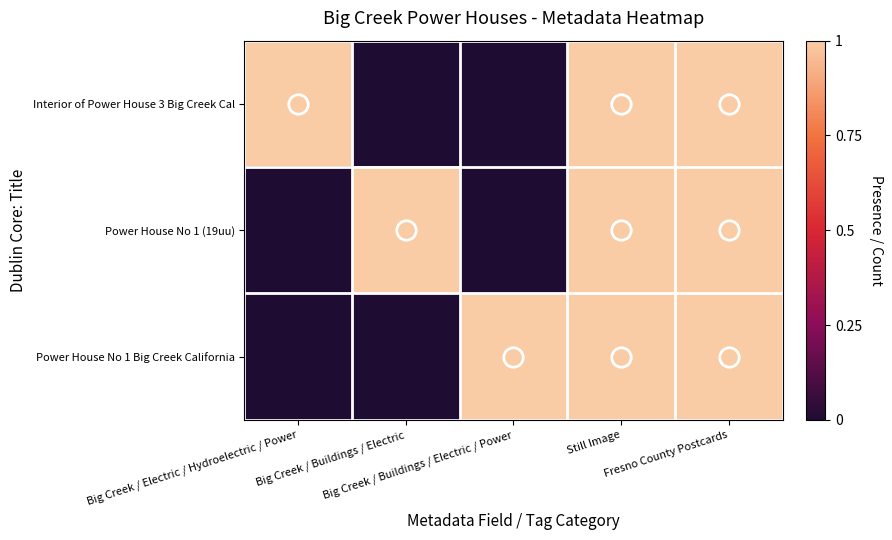

Reading left to right, what are all the values shown in this chart?

Interior of Power House 3 Big Creek Cal: Big Creek / Electric / Hydroelectric / Power=1	Big Creek / Buildings / Electric=0	Big Creek / Buildings / Electric / Power=0	Still Image=1	Fresno County Postcards=1
Power House No 1 (19uu): Big Creek / Electric / Hydroelectric / Power=0	Big Creek / Buildings / Electric=1	Big Creek / Buildings / Electric / Power=0	Still Image=1	Fresno County Postcards=1
Power House No 1 Big Creek California: Big Creek / Electric / Hydroelectric / Power=0	Big Creek / Buildings / Electric=0	Big Creek / Buildings / Electric / Power=1	Still Image=1	Fresno County Postcards=1